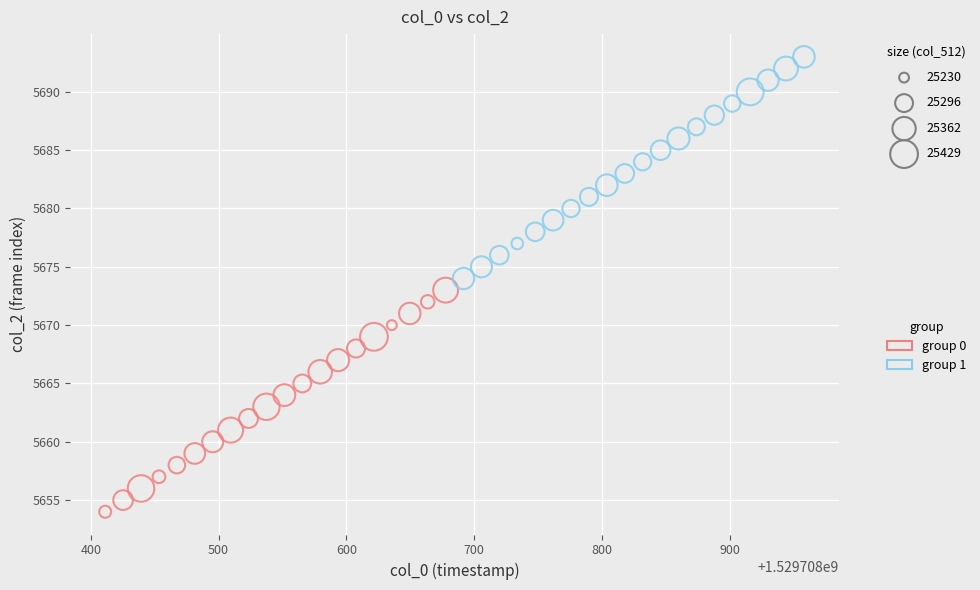

Which series reaches the maximum Y coordinate?

group 1